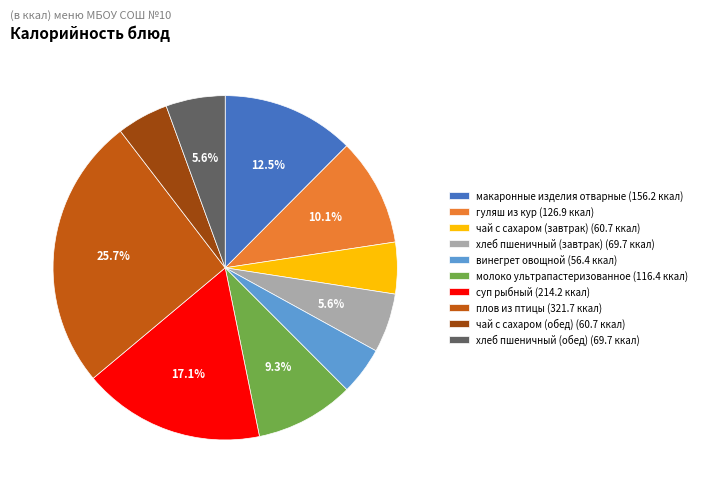

What portion of the pie excludes молоко ультрапастеризованное (116.4 ккал)?

90.7%